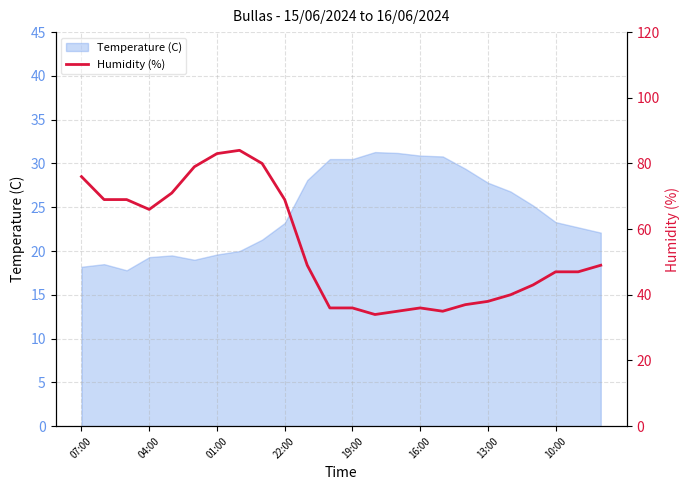

What is the greatest value displayed?

84